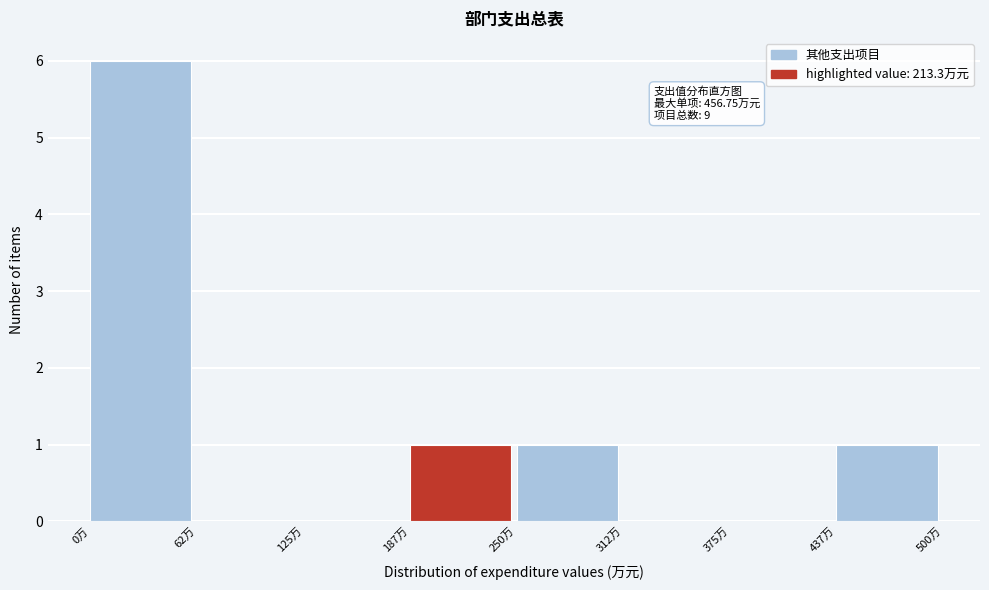

Which range on the x-axis has the tallest bar?

0 to 60